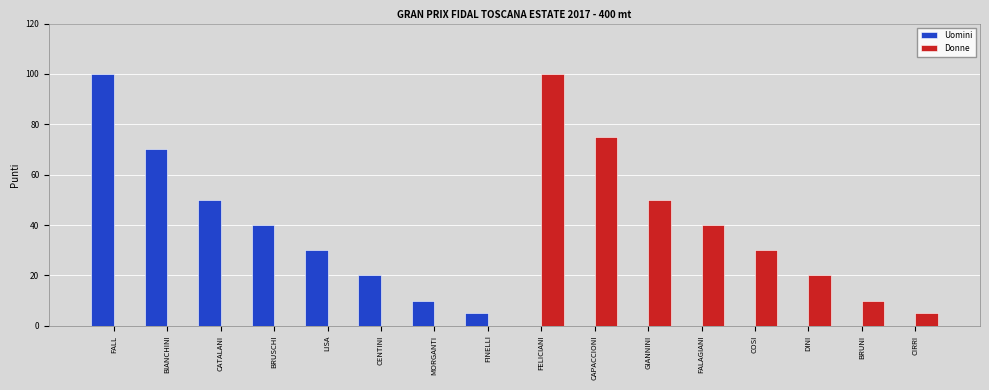

What is the total value across all series at FINELLI?

5